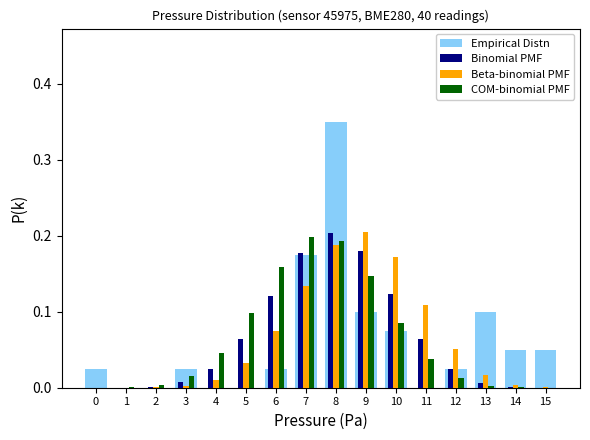

What is the sum of all COM-binomial PMF values?

1.0